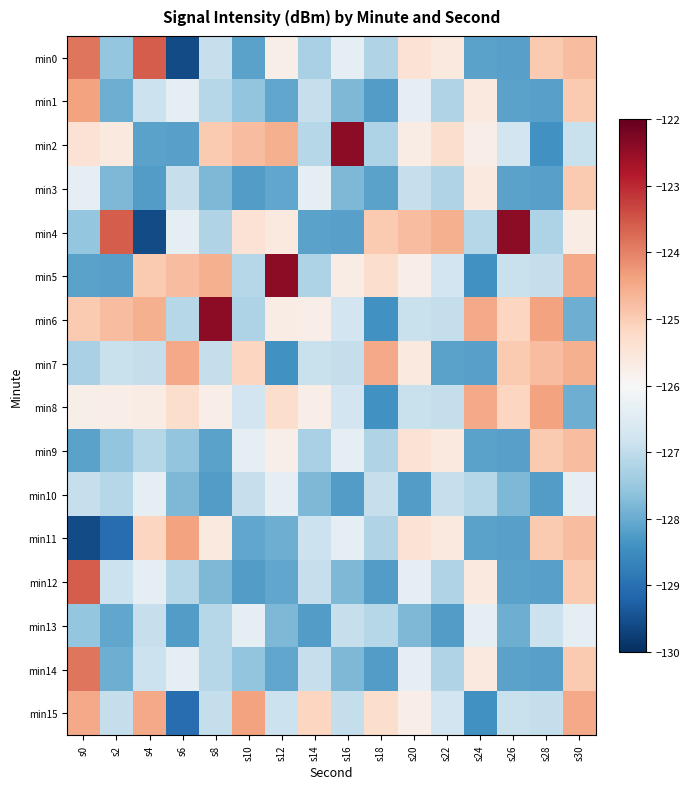

Between s8 and s12, which series saw the biggest shift?

min6